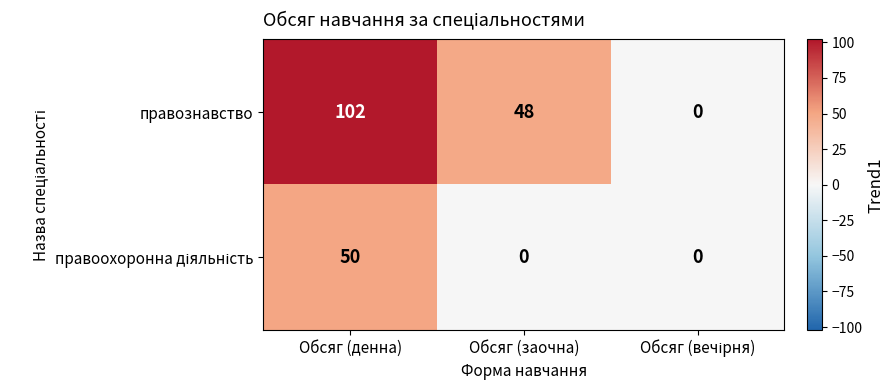

What is the sum of all правознавство values?

150